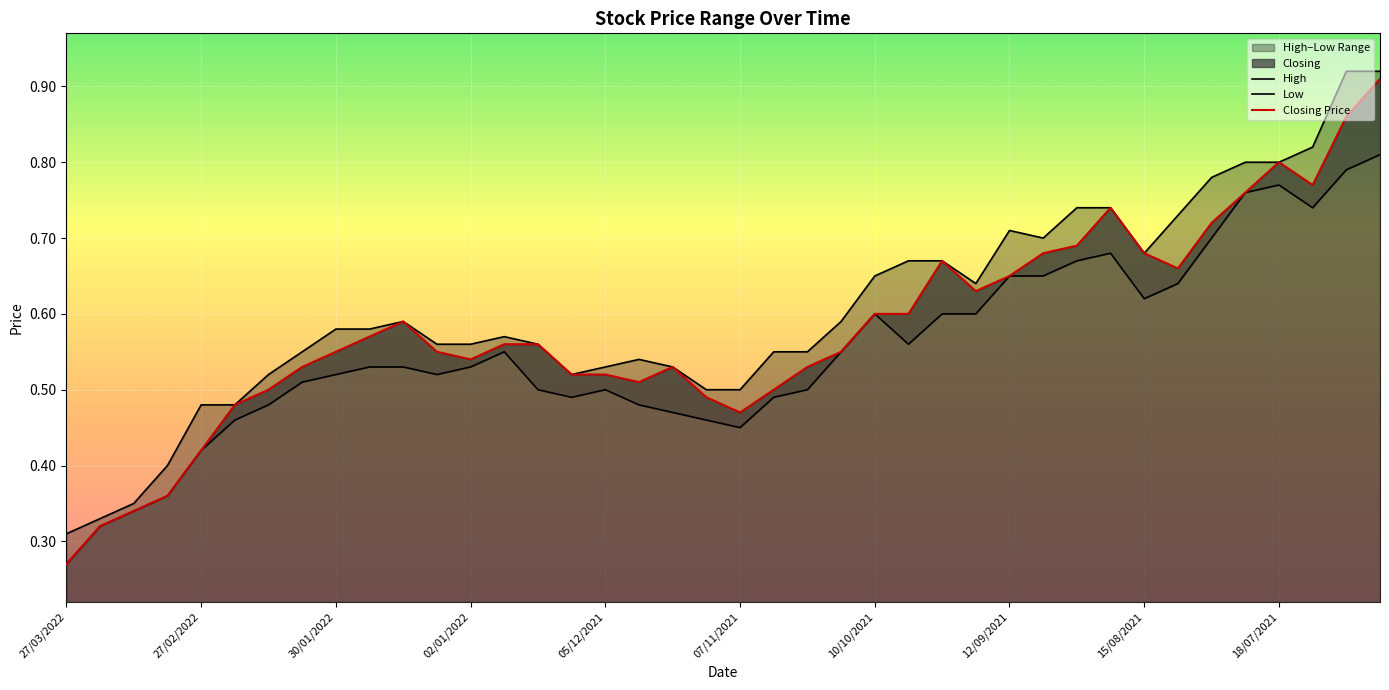

True or false: High has a value of 0.3 at 22.

False